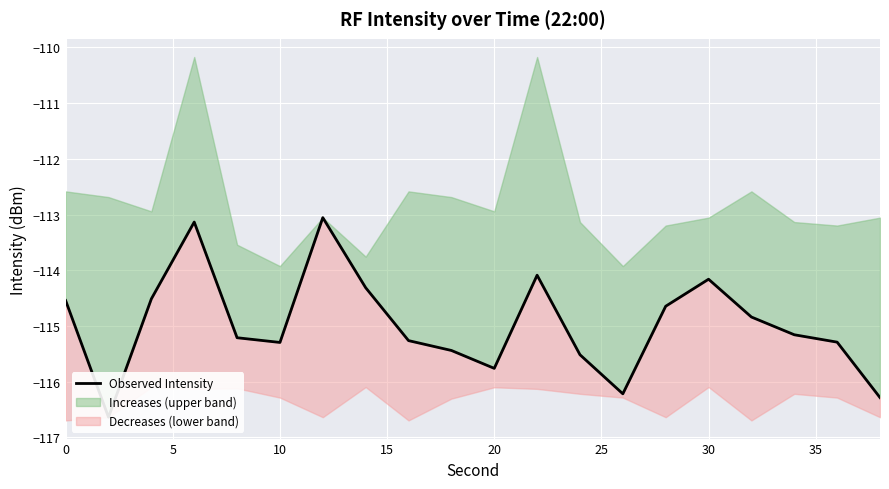

Reading right to left, list all the values displayed in this chart.

-116.3	-115.3	-115.2	-114.8	-114.2	-114.6	-116.2	-115.5	-114.1	-115.8	-115.4	-115.3	-114.3	-113.1	-115.3	-115.2	-113.1	-114.5	-116.6	-114.5